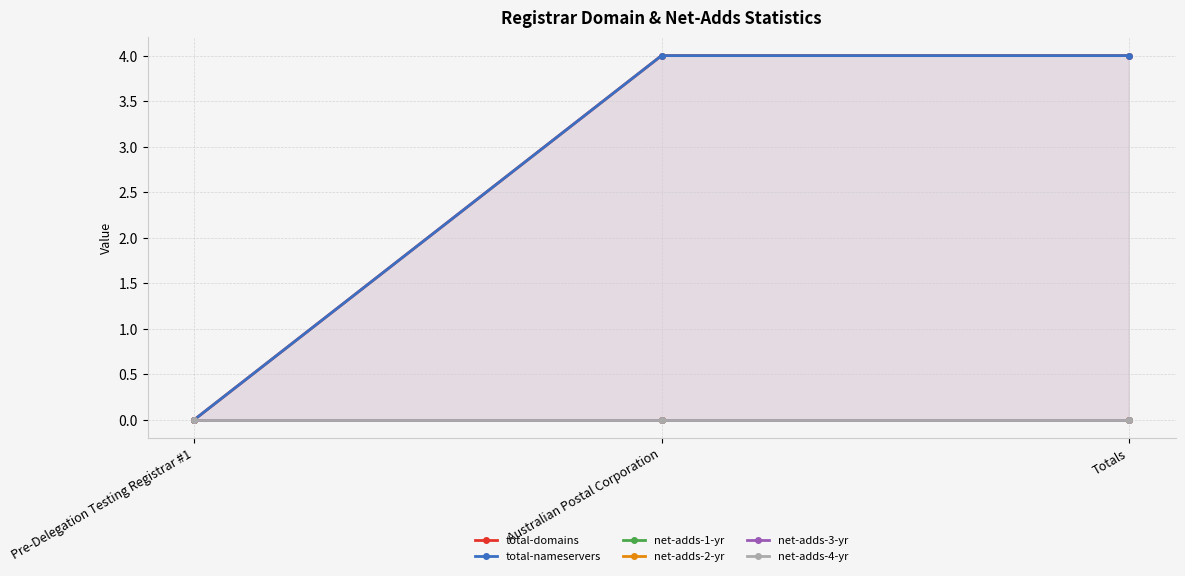

At which label does net-adds-2-yr reach its peak?

Pre-Delegation Testing Registrar #1